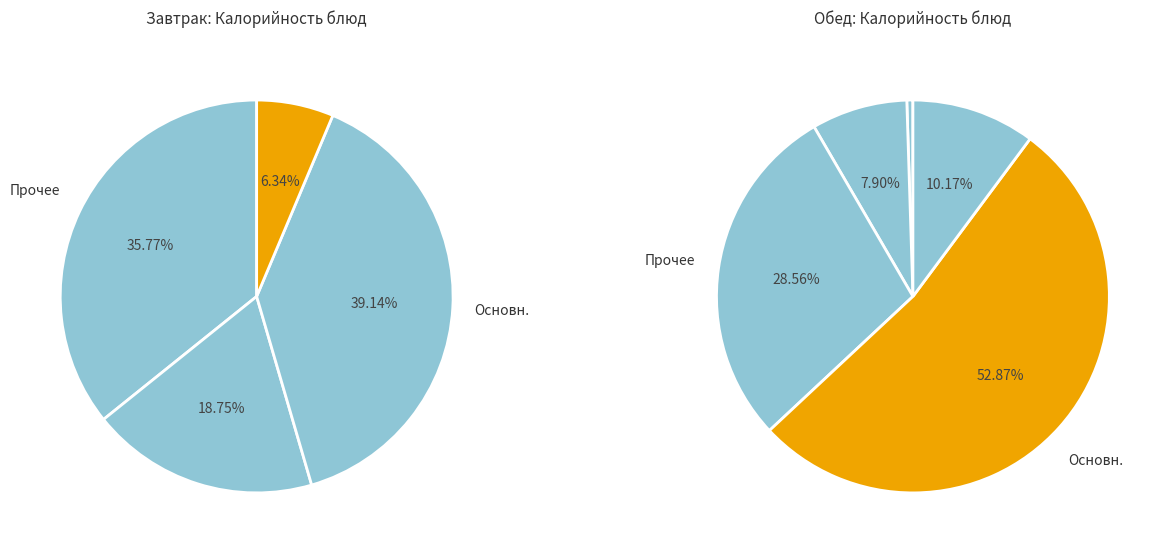

Does Чай с сахаром account for over 50% of the chart?

No